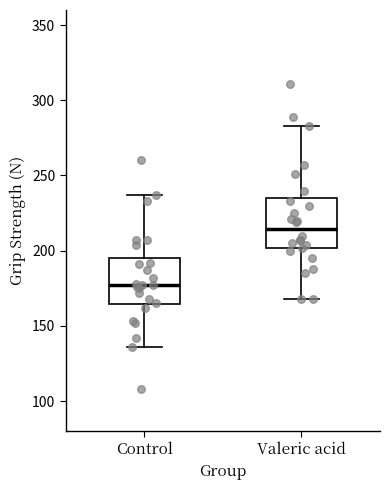

Reading left to right, transcribe this box plot: for each box, give where its median line is, the range the box spans, and where its two whiskers end, as read against the y-axis. The values are not printed on the chart, so give them approximately, as read against the axis.

Control: median 175, box 165 to 195, whiskers 135 to 235
Valeric acid: median 215, box 200 to 235, whiskers 170 to 285